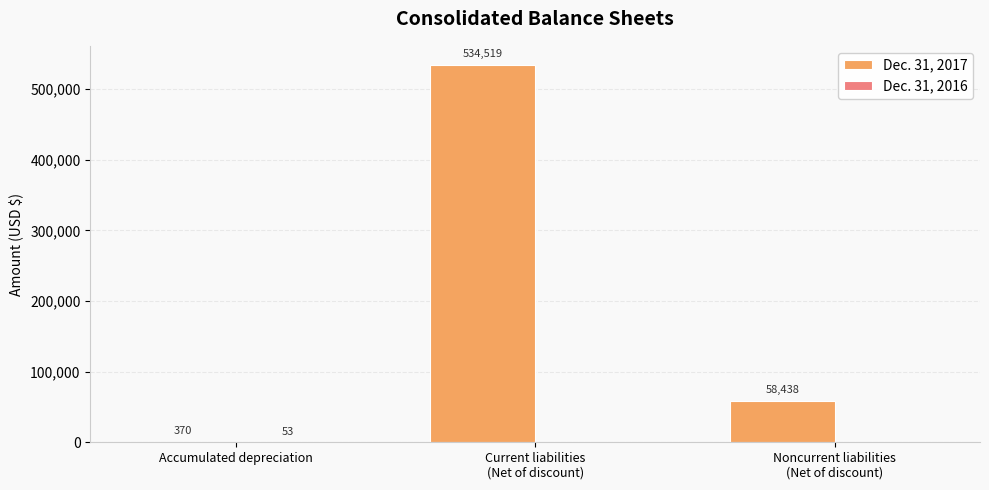

What is the maximum value shown in the chart?

534519